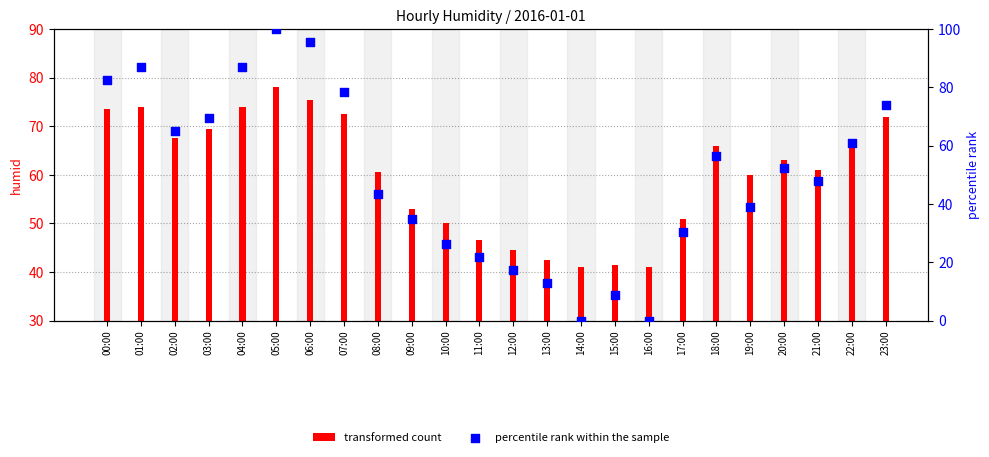

Which has a higher value, 02:00 or 23:00?

23:00